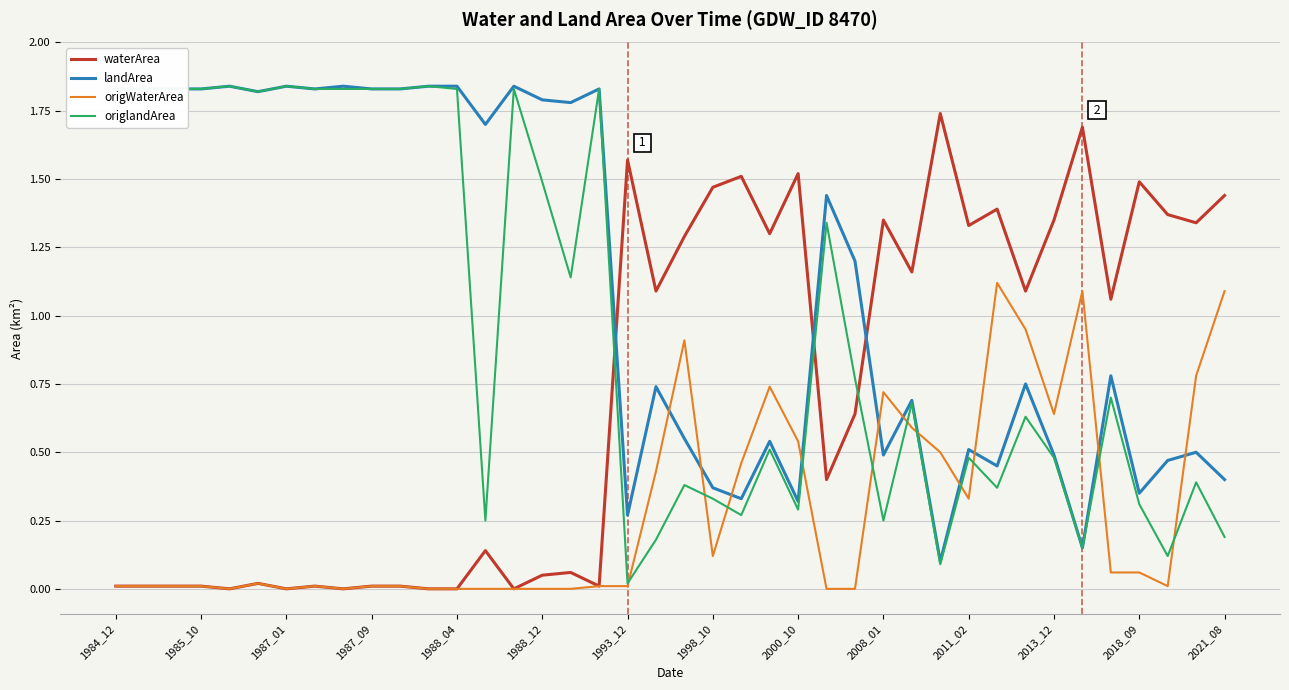

How many times do landArea and origWaterArea cross each other?

11